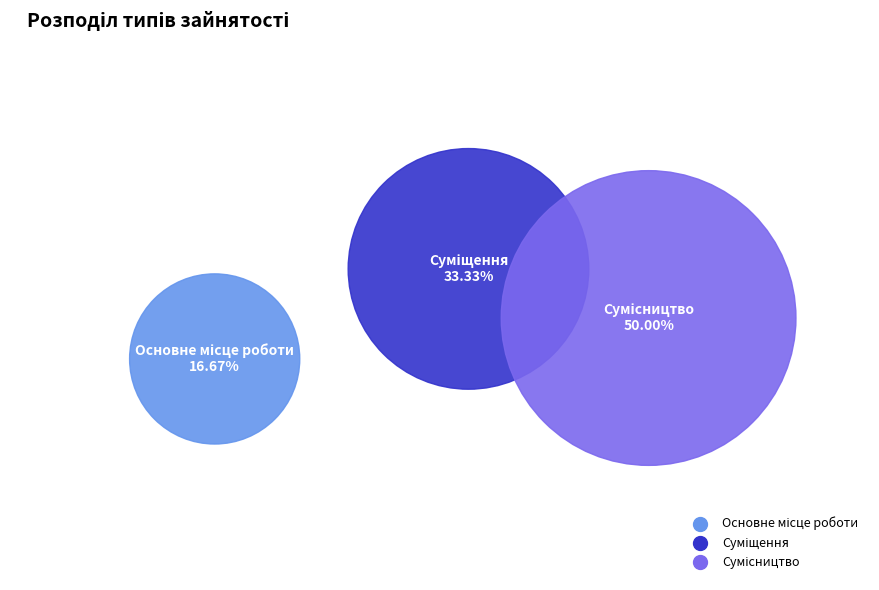

What is the change in value from Основне місце роботи to Сумісництво?

+2